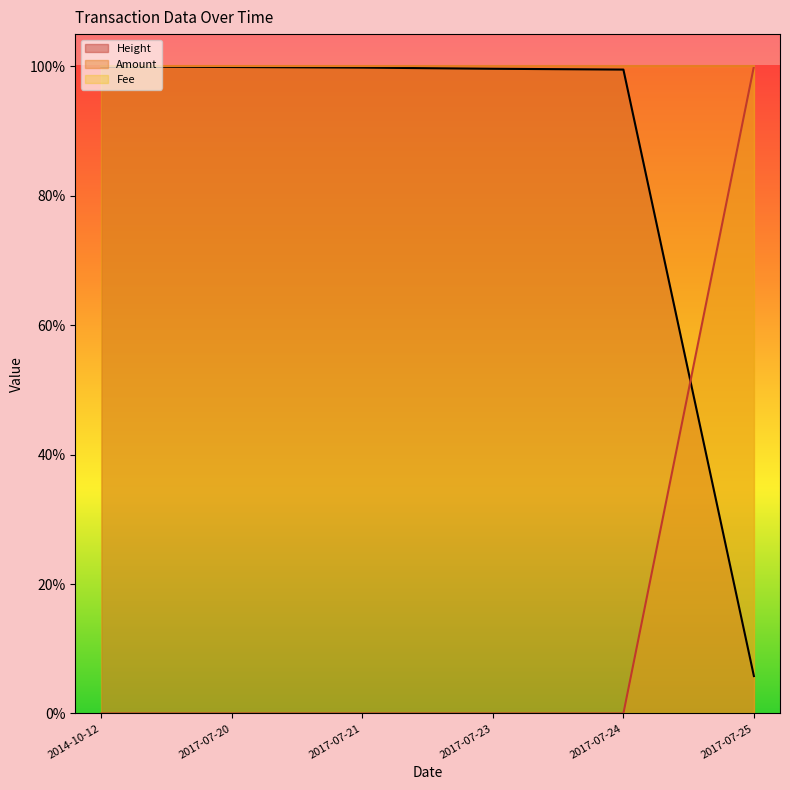

The Height series shows 0.2 at 2017-07-23. True or false?

False